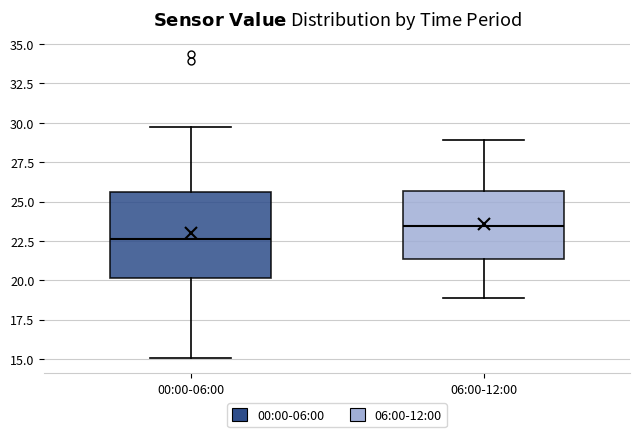

Reading left to right, transcribe this box plot: for each box, give where its median line is, the range the box spans, and where its two whiskers end, as read against the y-axis. The values are not printed on the chart, so give them approximately, as read against the axis.

00:00-06:00: median 22.5, box 20.0 to 25.5, whiskers 15.0 to 30.0
06:00-12:00: median 23.5, box 21.5 to 25.5, whiskers 19.0 to 29.0